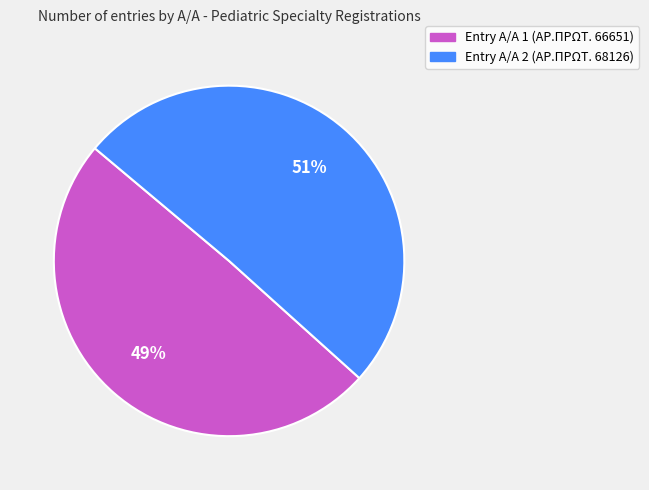

Is there a majority slice in this chart?

Yes